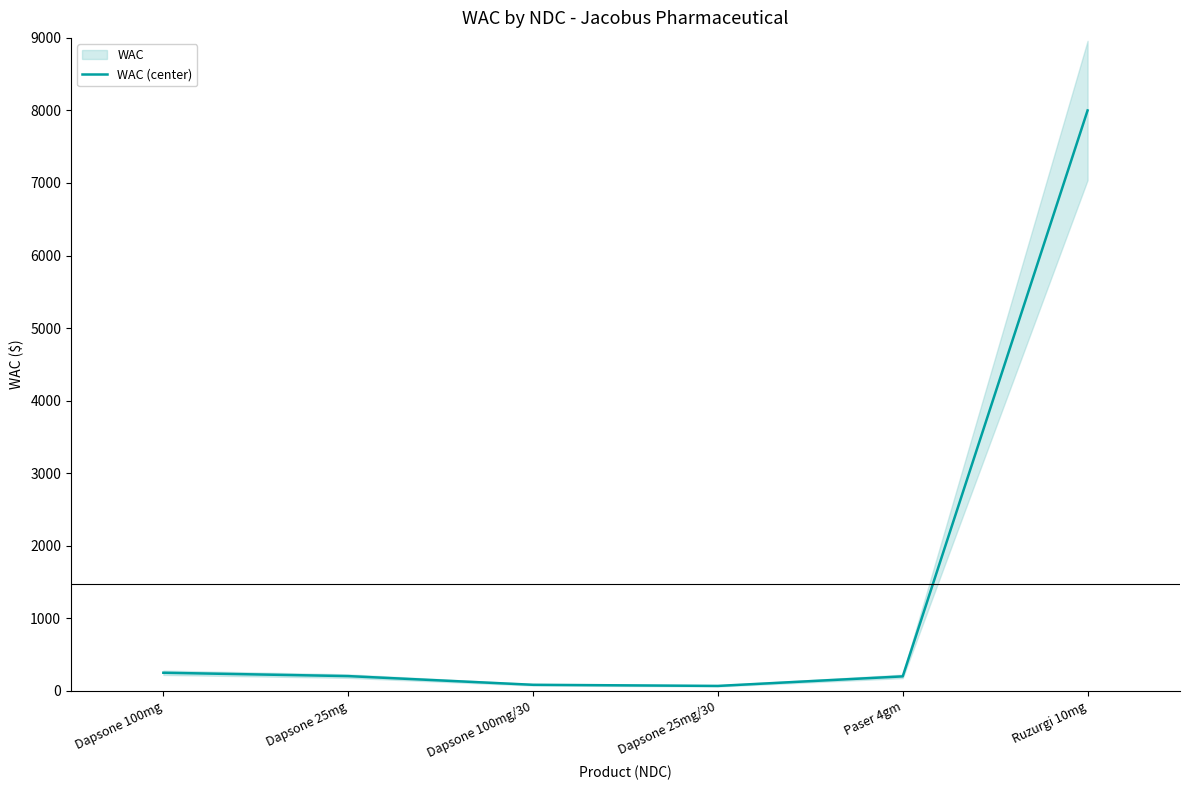

Where is the data nearest to the value 4034?

Dapsone 100mg